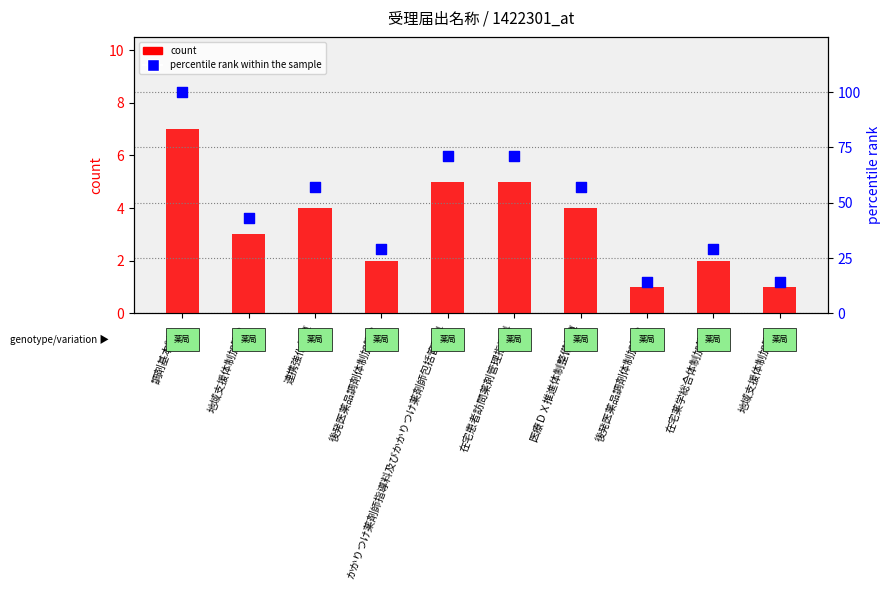

What are all the series names shown in the legend?

count, percentile rank within the sample